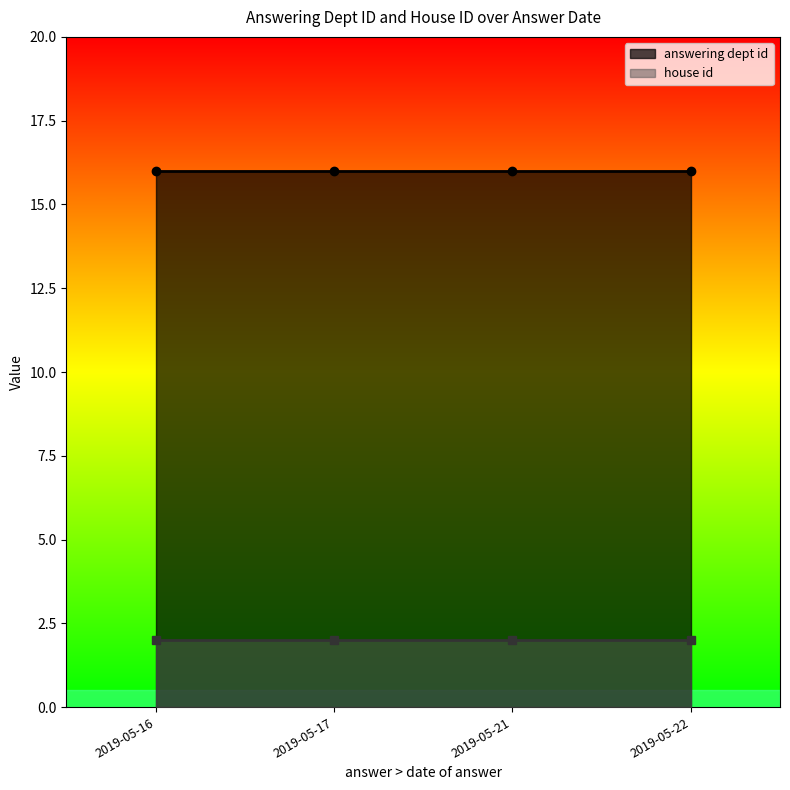

At which category is the sum across all series the highest?

2019-05-16